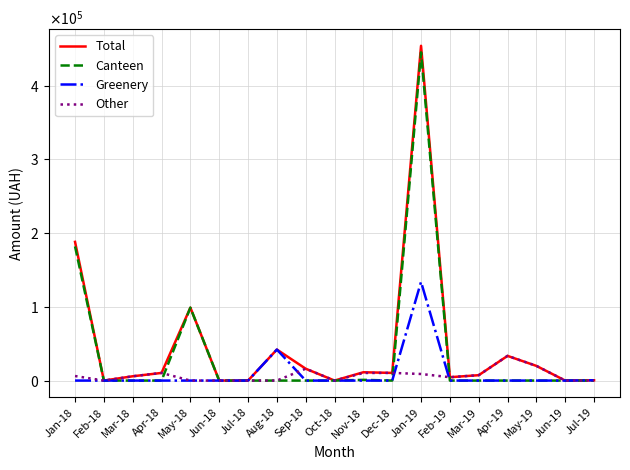

True or false: Canteen and Greenery intersect in this chart.

False